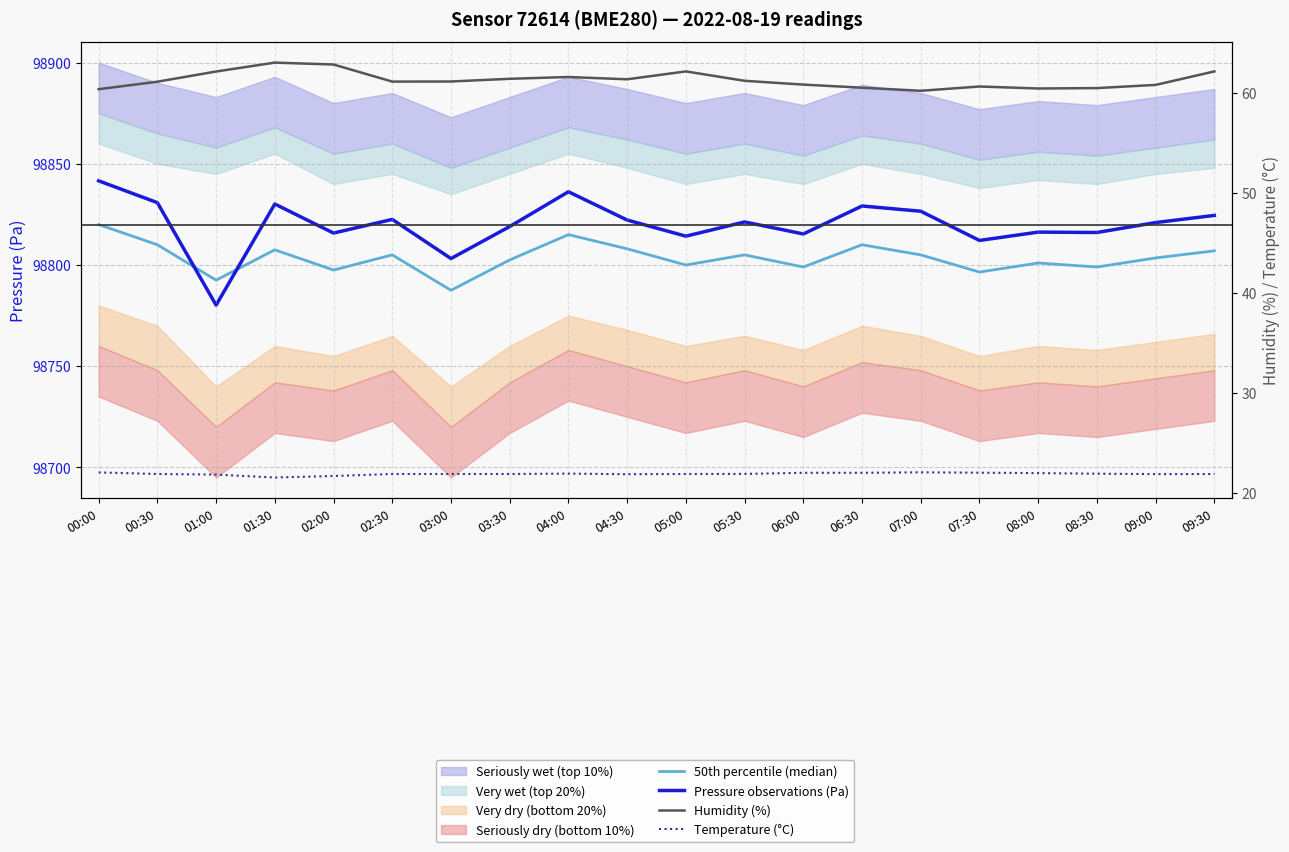

What is the sum of the Pressure observations (Pa) values at 01:00 and 05:00?

197594.4